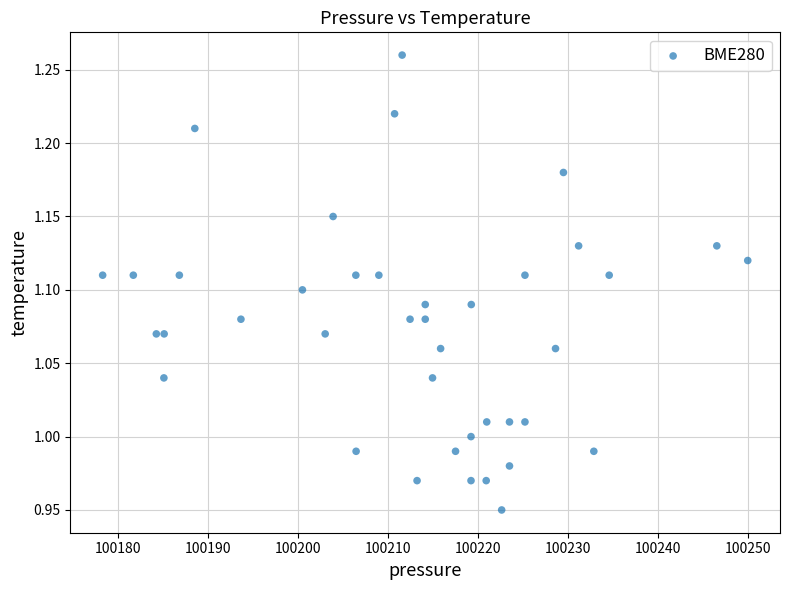

What is the range of X values (max minus min)?

71.8